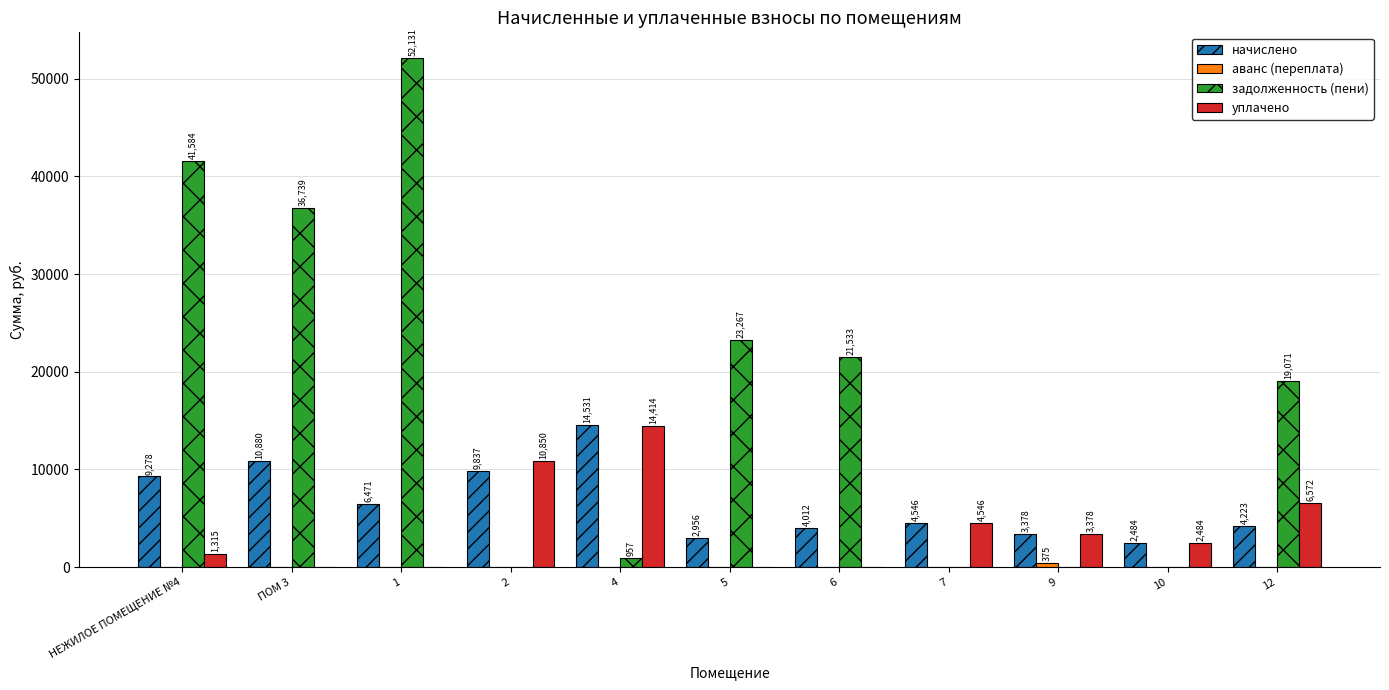

Between 9 and 12, which series saw the biggest shift?

задолженность (пени)